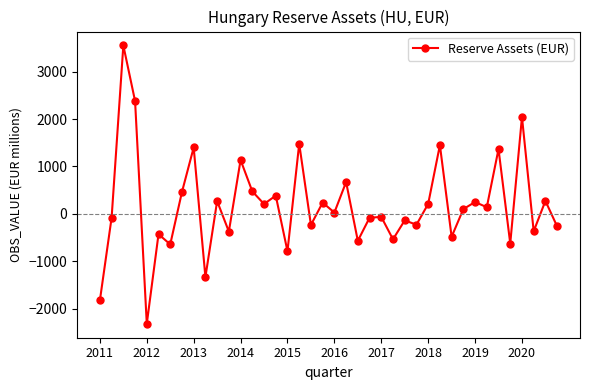

True or false: the data has more than 1 interior local peaks.

True